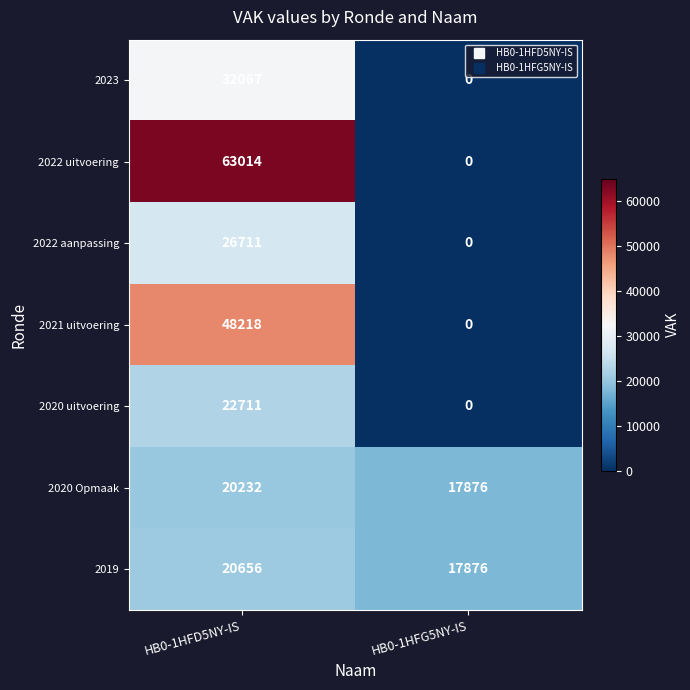

Reading right to left, what are all the values shown in this chart?

2023: 0	32067
2022 uitvoering: 0	63014
2022 aanpassing: 0	26711
2021 uitvoering: 0	48218
2020 uitvoering: 0	22711
2020 Opmaak: 17876	20232
2019: 17876	20656